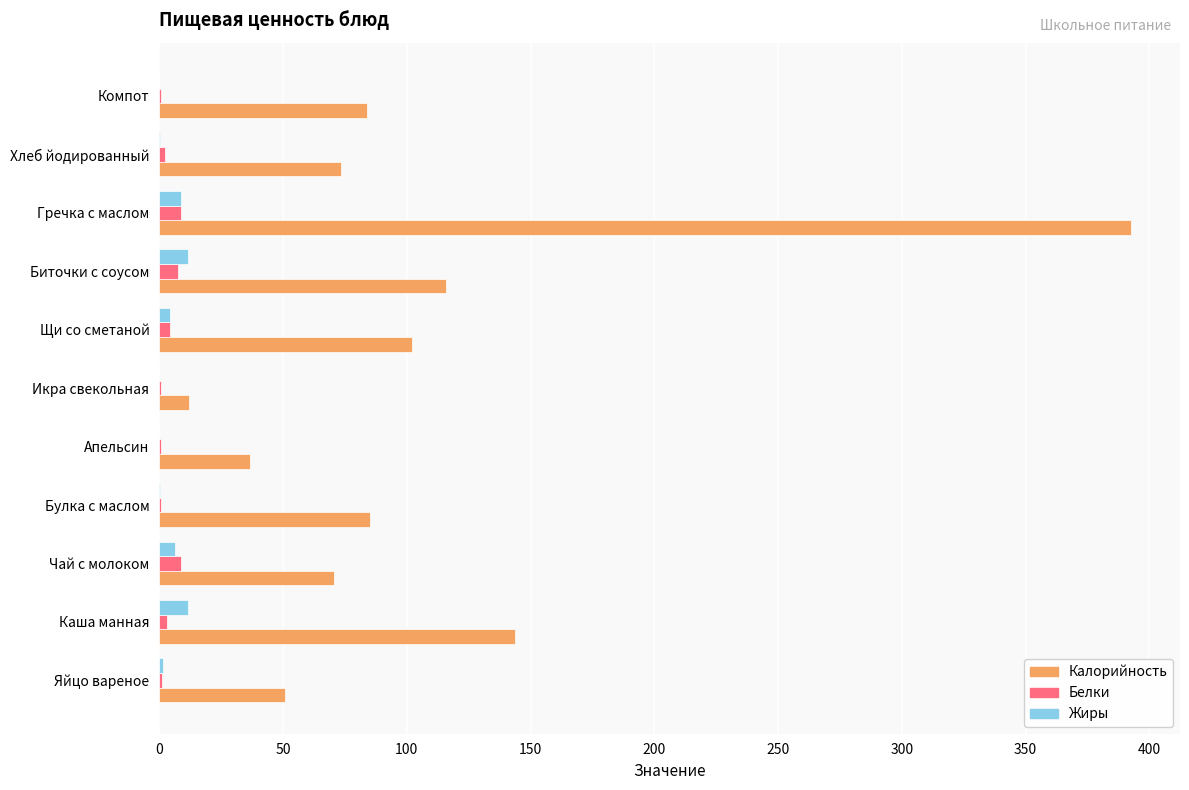

How many data points does each series have?

11